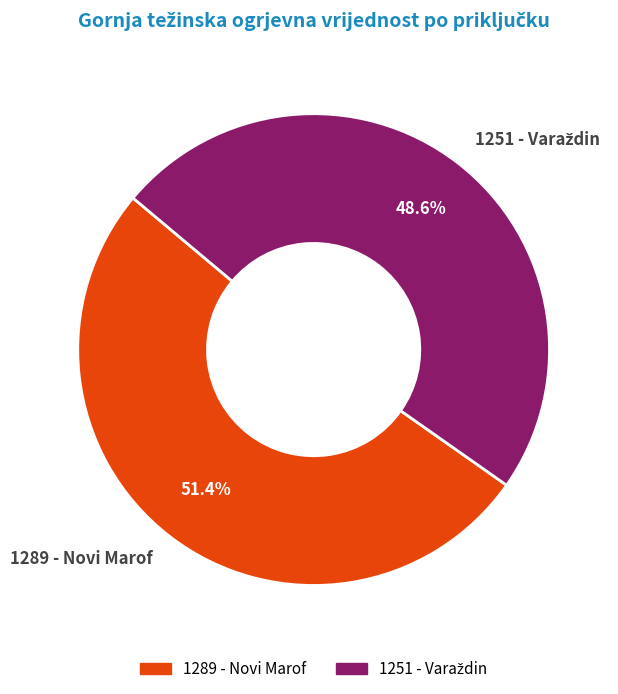

Is 1289 - Novi Marof the majority of the pie?

Yes